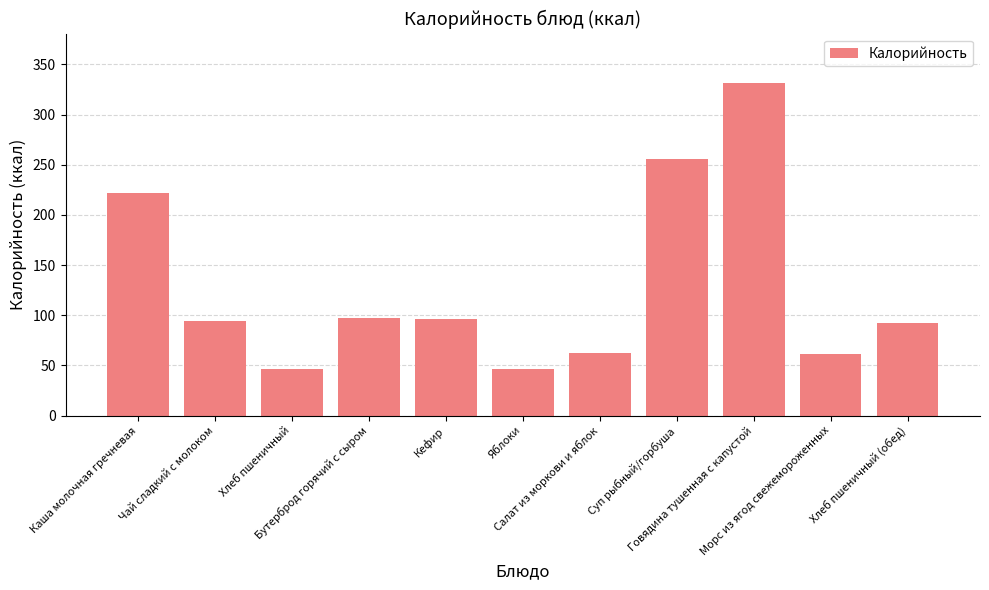

What is the difference between the maximum and minimum values?

285